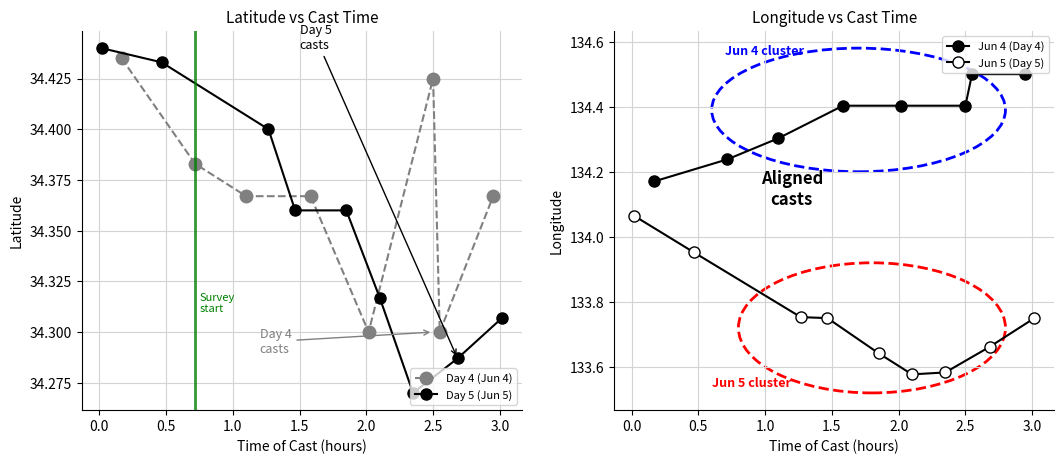

True or false: Day 4 (Jun 4) has more than 0 points higher than both neighbors.

True